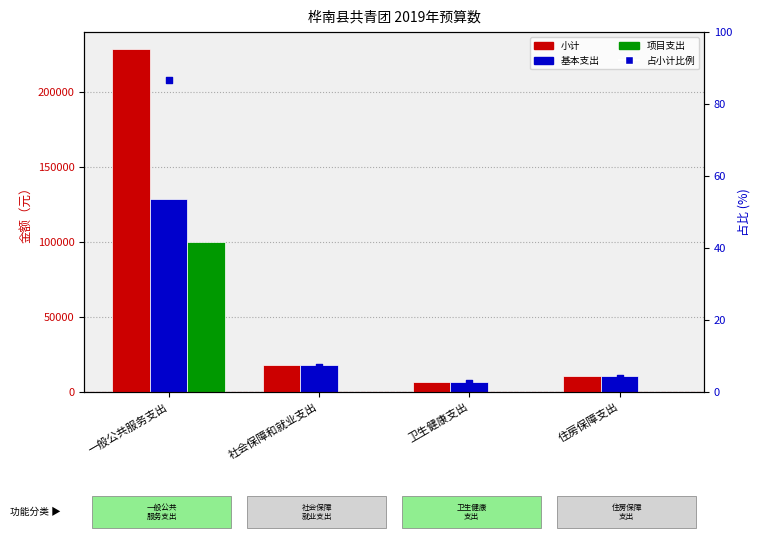

At which category is the sum across all series the highest?

一般公共服务支出